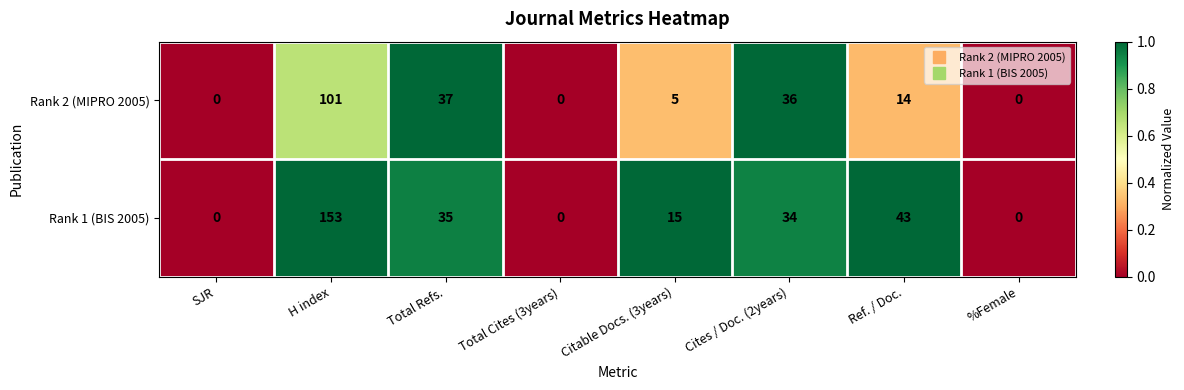

Between H index and Total Refs., which series saw the biggest shift?

Rank 1 (BIS 2005)